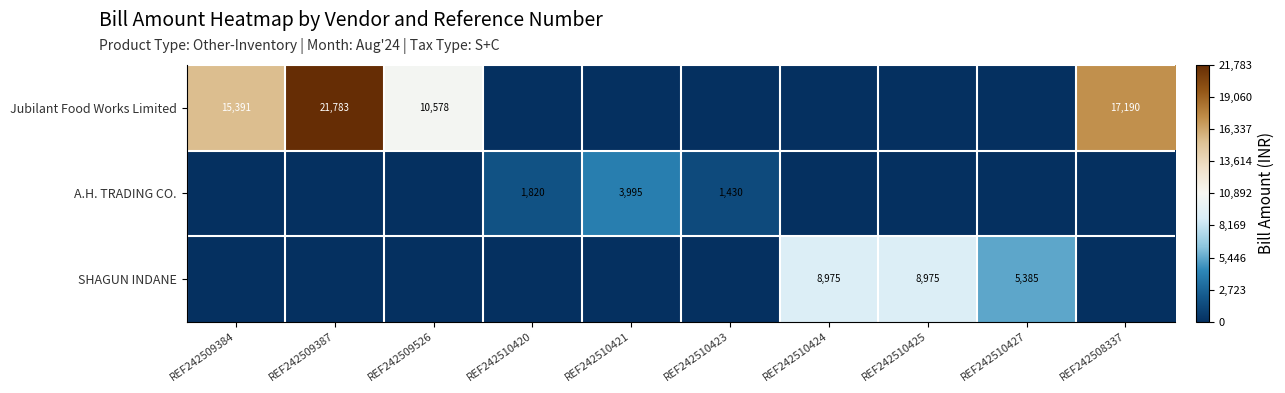

What is the sum of the A.H. TRADING CO. values at REF242510420 and REF242510423?

3250